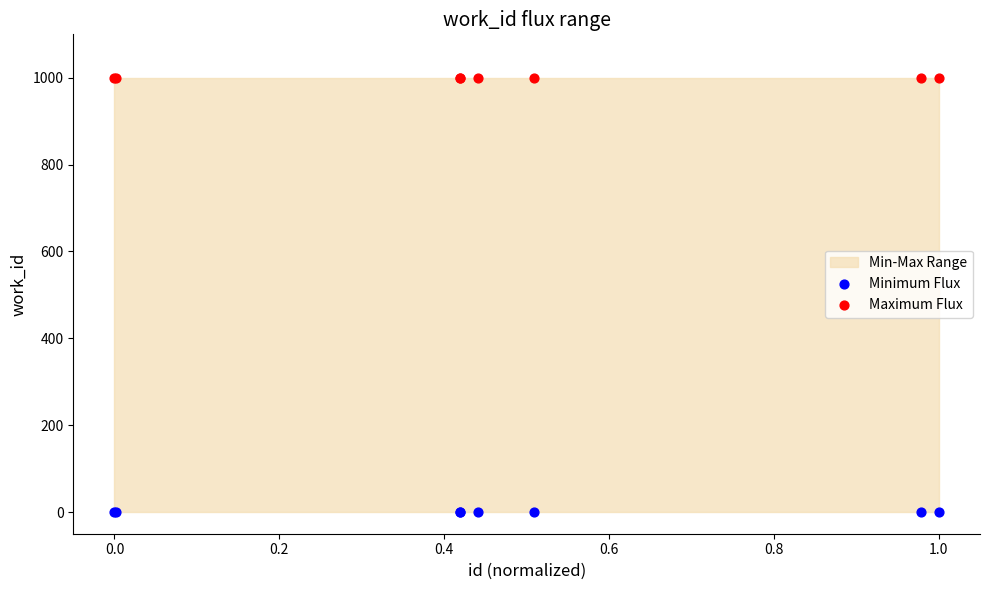

Which series contains the lowest Y value?

Minimum Flux